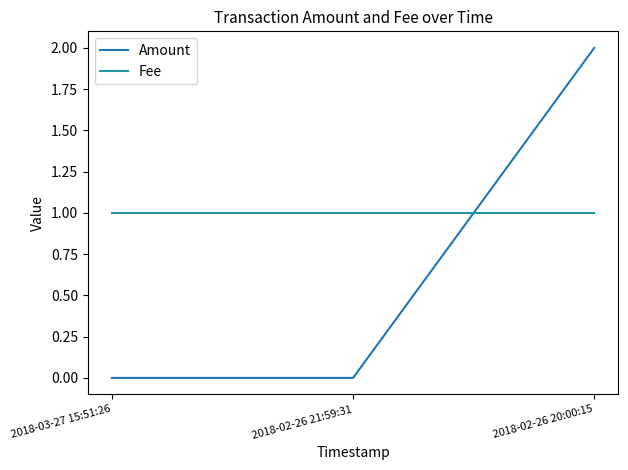

The value of Amount at 2018-03-27 15:51:26 is 0. True or false?

True